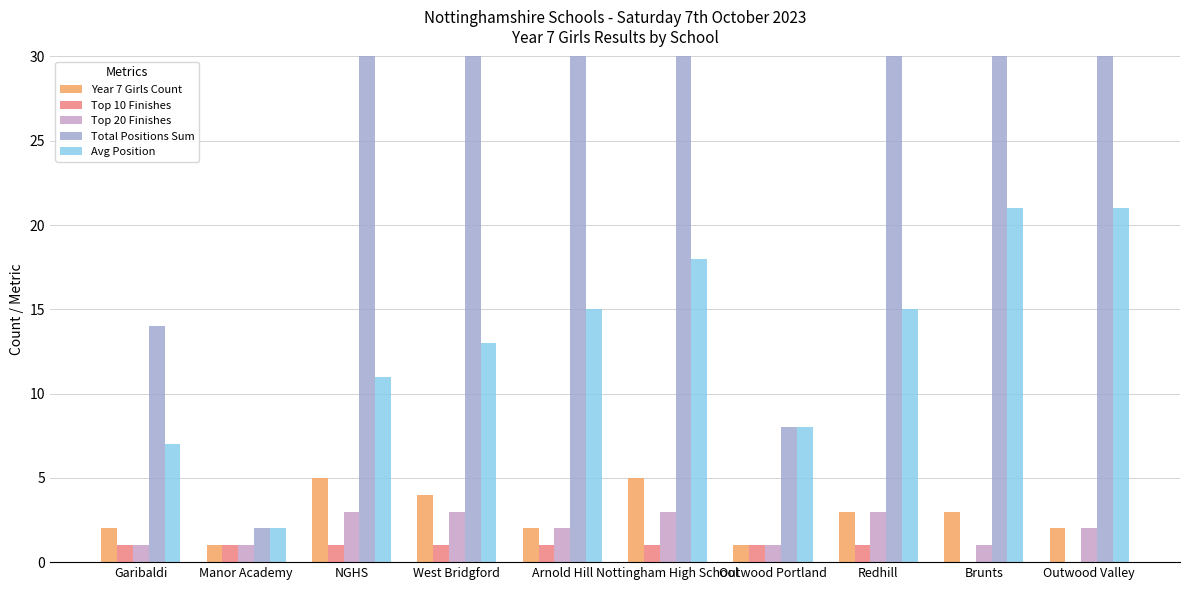

What is the total value across all series at NGHS?

77